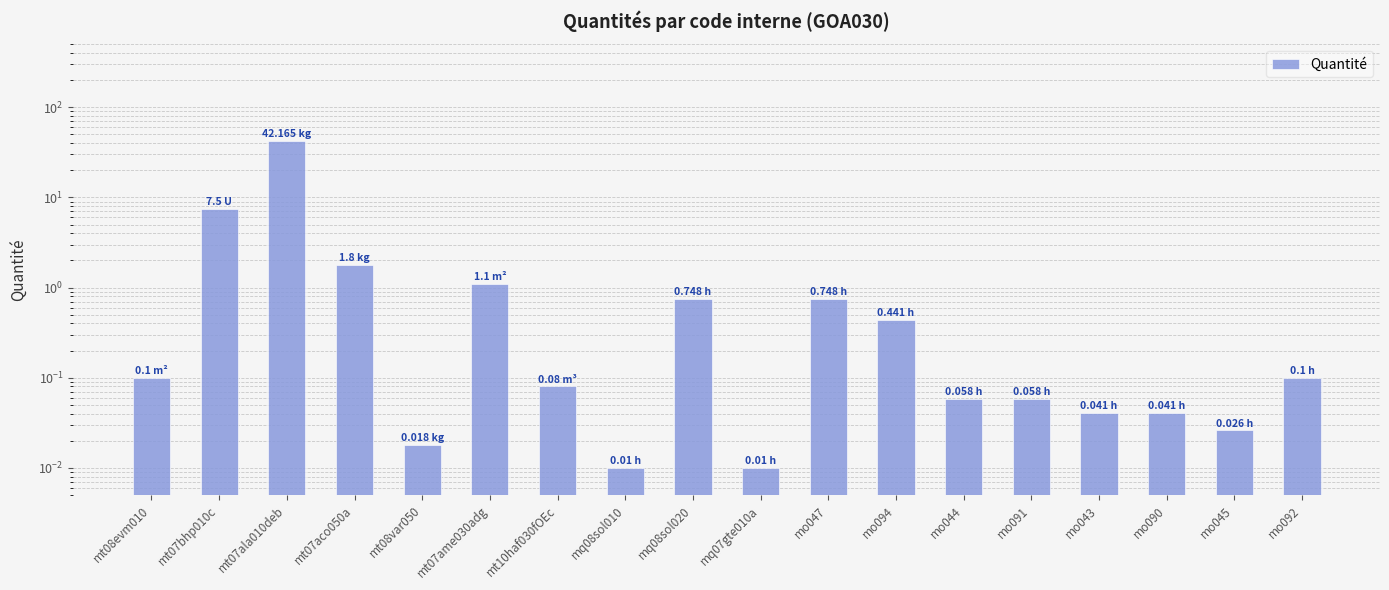

What is the sum of the values at mt10haf030fOEc and mt07ame030adg?

1.2